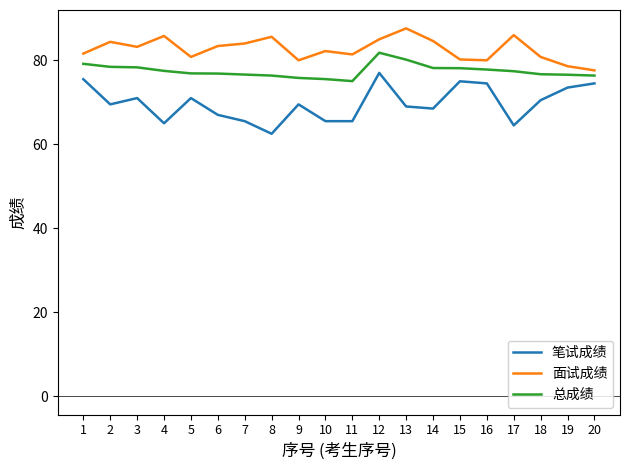

How many lines are shown in the chart?

3